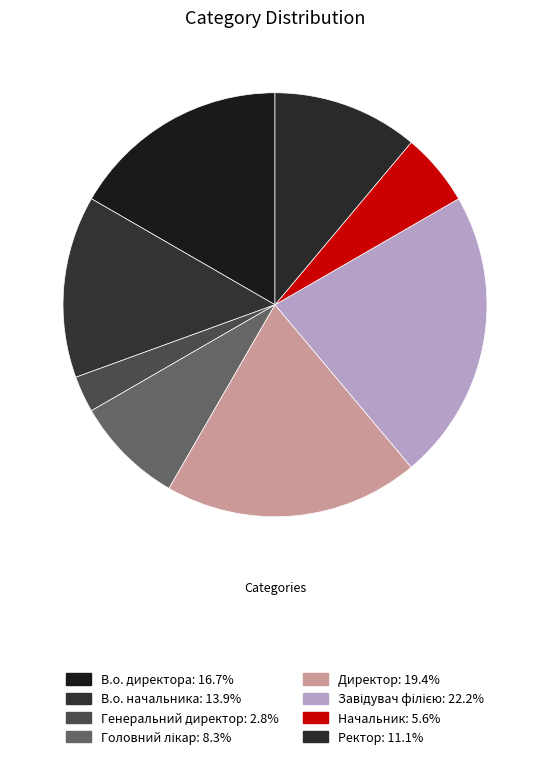

How many segments does this pie chart have?

8